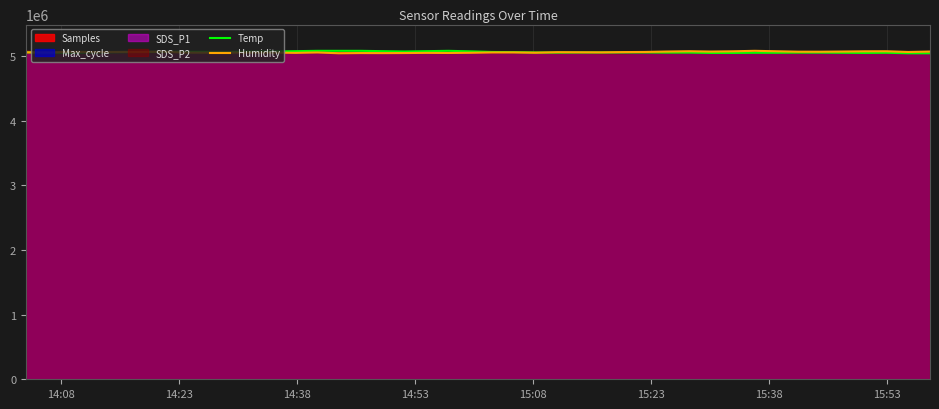

What is the maximum value for Temp?

5077879.0